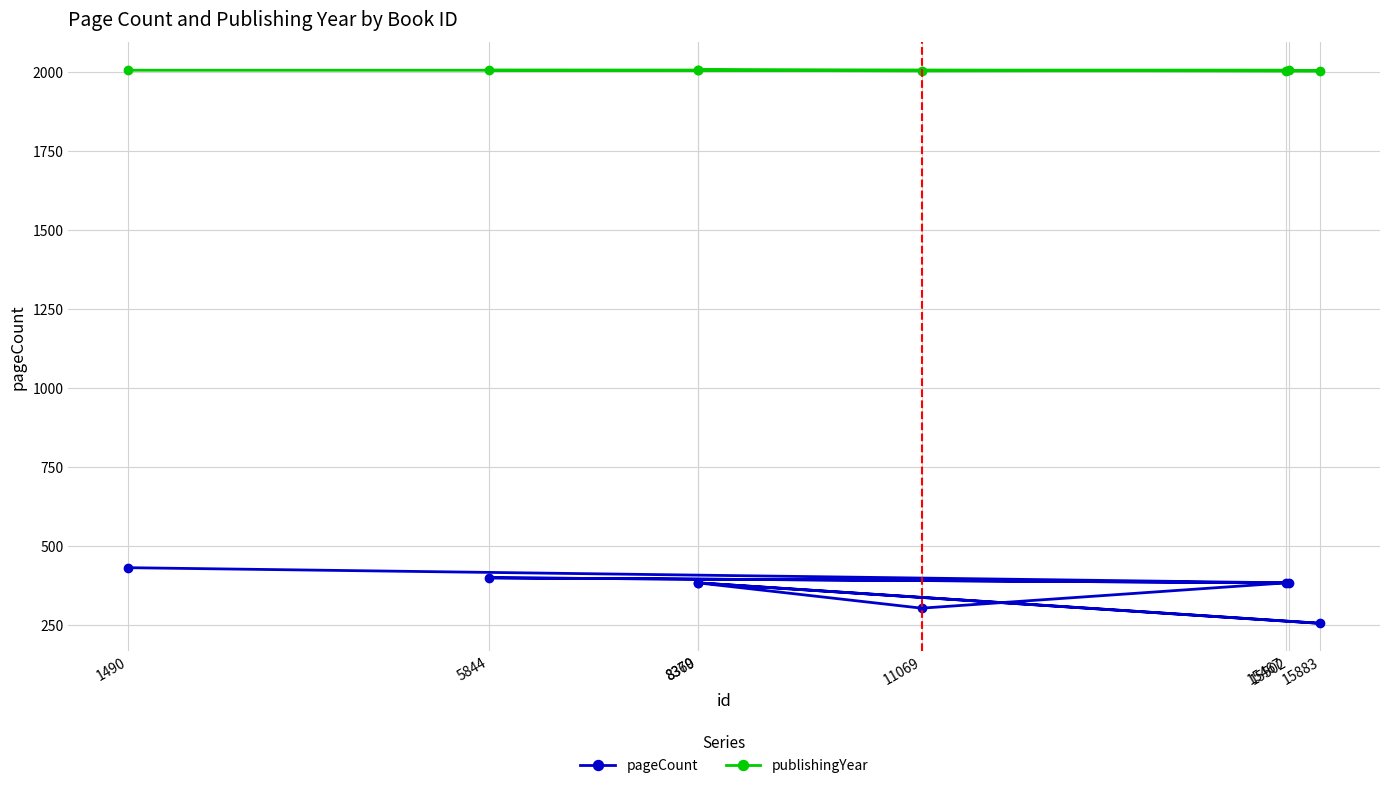

What is the lowest value of the pageCount series?

256